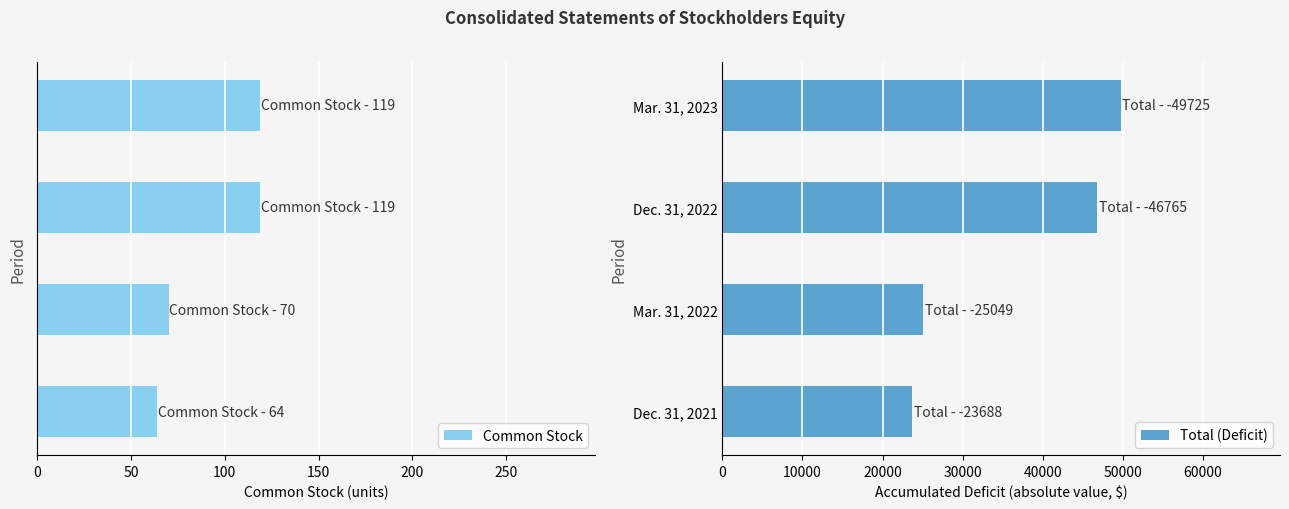

How many bars are there in each group?

2